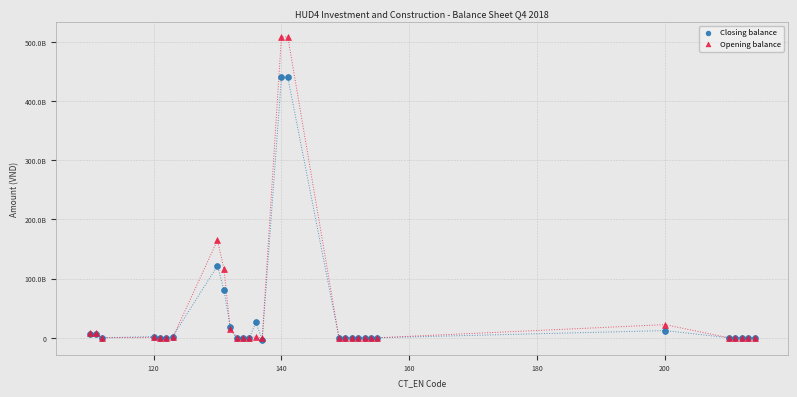

What are all the series names shown in the legend?

Closing balance, Opening balance